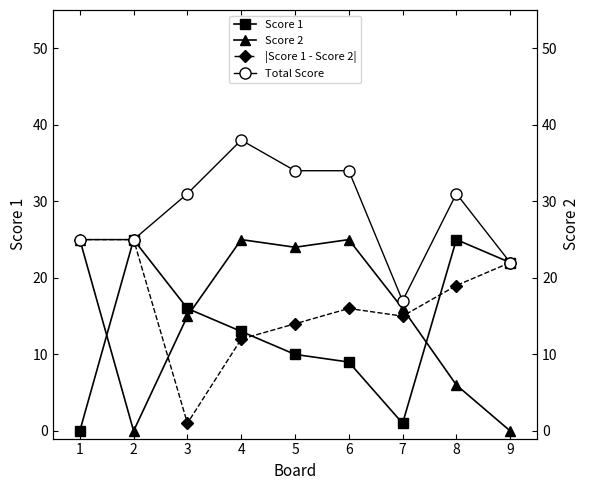

What is the difference between the Score 1 values at 5 and 4?

3